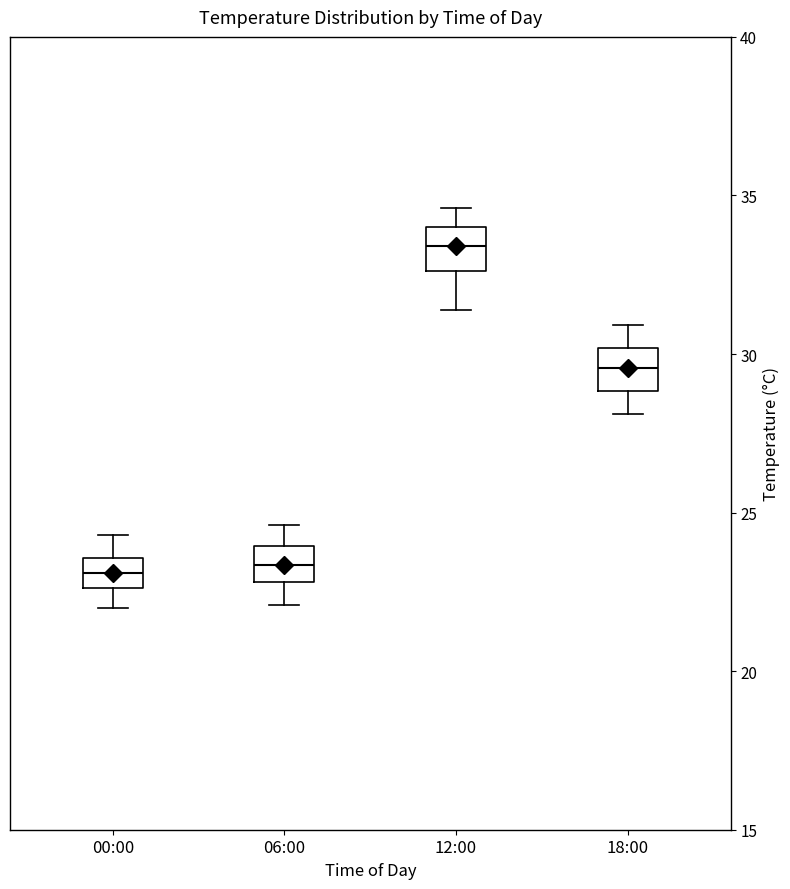

Which box's median line is the highest?

12:00